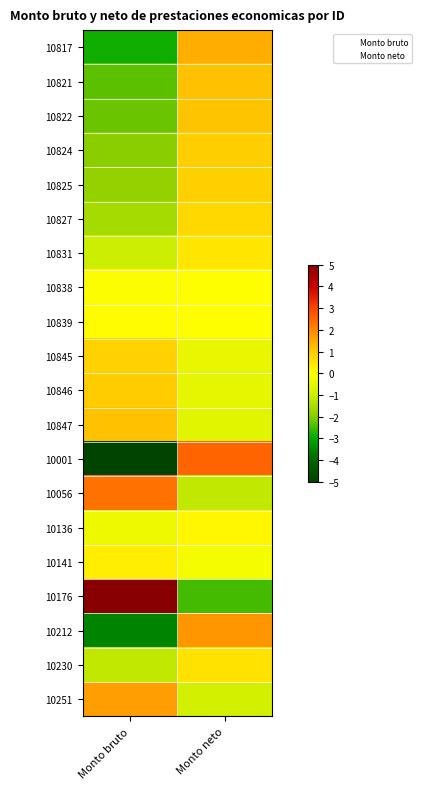

What is the maximum value shown in the chart?

5.0